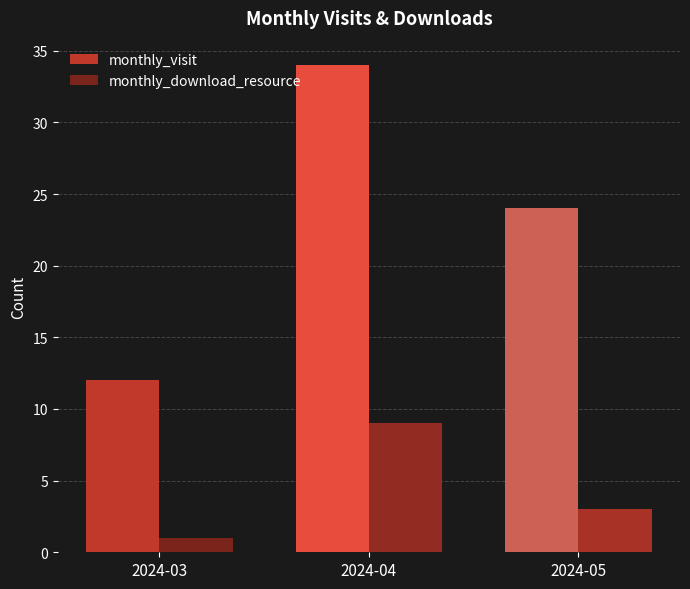

Reading left to right, what are all the values shown in this chart?

monthly_visit: 12	34	24
monthly_download_resource: 1	9	3